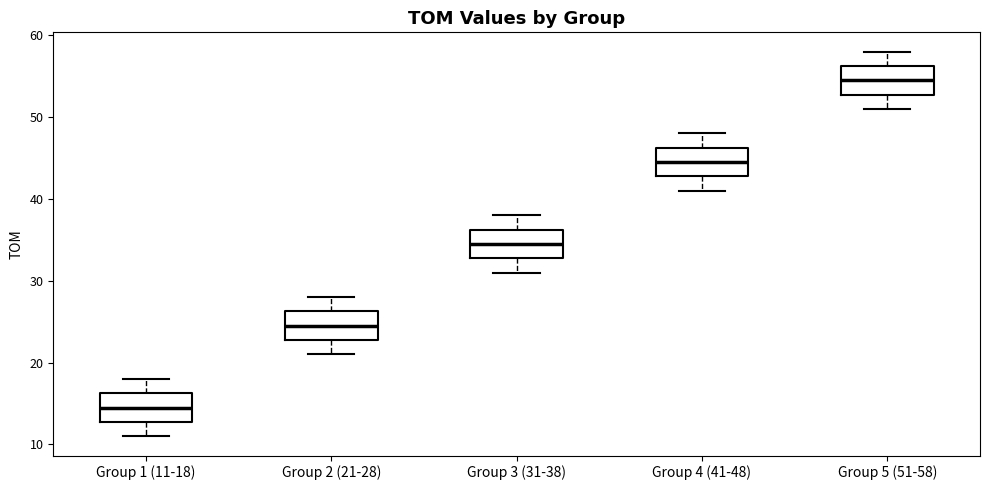

Which box has the highest median line?

Group 5 (51-58)